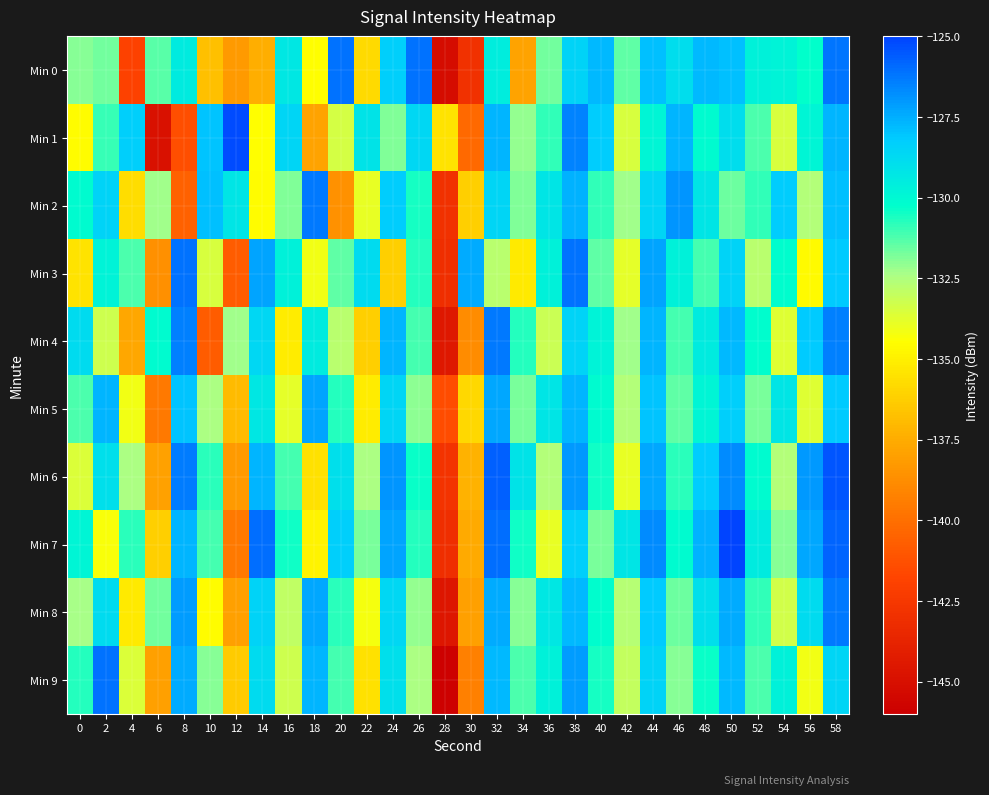

Reading left to right, transcribe all the data shown in this chart.

Min 0: 0=-131.9	2=-131.7	4=-142.0	6=-131.4	8=-129.5	10=-136.8	12=-138.3	14=-137.4	16=-129.3	18=-134.5	20=-126.1	22=-135.8	24=-128.3	26=-126.1	28=-145.2	30=-143.0	32=-129.5	34=-137.9	36=-131.7	38=-128.5	40=-127.7	42=-131.4	44=-127.9	46=-128.9	48=-127.8	50=-127.9	52=-129.7	54=-129.8	56=-130.3	58=-126.2
Min 1: 0=-134.6	2=-130.9	4=-128.3	6=-144.9	8=-141.4	10=-128.0	12=-125.2	14=-134.5	16=-128.5	18=-137.8	20=-133.4	22=-129.1	24=-131.9	26=-128.7	28=-135.4	30=-140.2	32=-127.7	34=-132.1	36=-130.9	38=-126.5	40=-128.2	42=-133.5	44=-129.9	46=-127.7	48=-130.1	50=-128.9	52=-131.2	54=-133.5	56=-129.9	58=-127.7
Min 2: 0=-130.1	2=-128.5	4=-135.7	6=-132.2	8=-140.6	10=-127.9	12=-129.2	14=-134.6	16=-131.9	18=-126.2	20=-138.6	22=-133.9	24=-128.2	26=-130.6	28=-142.9	30=-136.2	32=-128.6	34=-131.9	36=-129.2	38=-127.6	40=-130.9	42=-132.2	44=-128.6	46=-126.9	48=-129.2	50=-131.6	52=-130.9	54=-128.2	56=-132.6	58=-127.9
Min 3: 0=-135.5	2=-129.8	4=-131.2	6=-138.7	8=-126.1	10=-133.5	12=-140.8	14=-127.2	16=-129.7	18=-134.1	20=-131.5	22=-128.8	24=-136.2	26=-130.7	28=-143.1	30=-127.5	32=-132.8	34=-135.2	36=-129.7	38=-126.1	40=-131.5	42=-133.8	44=-127.2	46=-129.7	48=-131.1	50=-128.5	52=-132.8	54=-130.2	56=-134.7	58=-128.1
Min 4: 0=-128.8	2=-133.2	4=-137.7	6=-130.1	8=-126.5	10=-140.8	12=-132.2	14=-128.7	16=-135.1	18=-129.5	20=-132.8	22=-136.2	24=-127.7	26=-131.1	28=-144.5	30=-138.8	32=-126.2	34=-130.7	36=-133.1	38=-128.5	40=-129.8	42=-132.2	44=-127.7	46=-131.1	48=-129.5	50=-127.8	52=-130.2	54=-133.7	56=-128.1	58=-126.5
Min 5: 0=-131.2	2=-127.7	4=-134.1	6=-139.6	8=-128.0	10=-132.5	12=-136.9	14=-129.3	16=-133.8	18=-127.2	20=-130.7	22=-135.1	24=-128.6	26=-132.0	28=-141.5	30=-135.9	32=-127.3	34=-131.8	36=-129.2	38=-127.7	40=-130.1	42=-132.6	44=-128.0	46=-131.5	48=-129.9	50=-128.3	52=-131.8	54=-129.2	56=-133.7	58=-128.1
Min 6: 0=-133.6	2=-129.0	4=-132.5	6=-137.9	8=-126.3	10=-130.8	12=-138.2	14=-127.7	16=-131.1	18=-135.6	20=-129.0	22=-132.5	24=-126.9	26=-130.3	28=-142.8	30=-137.2	32=-125.7	34=-129.1	36=-132.6	38=-127.0	40=-130.5	42=-133.9	44=-127.3	46=-130.8	48=-128.2	50=-126.7	52=-130.1	54=-132.6	56=-127.0	58=-125.5
Min 7: 0=-129.9	2=-134.3	4=-130.8	6=-136.2	8=-127.7	10=-131.1	12=-139.6	14=-126.0	16=-130.5	18=-134.9	20=-128.3	22=-131.8	24=-127.2	26=-130.7	28=-143.1	30=-137.6	32=-126.0	34=-130.5	36=-133.9	38=-128.3	40=-131.8	42=-129.2	44=-126.7	46=-130.1	48=-127.6	50=-125.0	52=-129.5	54=-131.9	56=-127.3	58=-125.8
Min 8: 0=-132.3	2=-128.8	4=-135.2	6=-131.7	8=-127.1	10=-134.6	12=-138.0	14=-128.5	16=-132.9	18=-127.3	20=-130.8	22=-134.2	24=-128.7	26=-132.1	28=-144.6	30=-138.0	32=-127.5	34=-131.9	36=-129.3	38=-127.8	40=-130.2	42=-132.7	44=-128.1	46=-131.6	48=-129.0	50=-127.5	52=-130.9	54=-133.3	56=-128.8	58=-126.2
Min 9: 0=-130.7	2=-126.1	4=-133.6	6=-138.0	8=-127.5	10=-131.9	12=-136.3	14=-128.8	16=-133.2	18=-127.7	20=-131.1	22=-135.6	24=-129.0	26=-132.5	28=-145.9	30=-139.3	32=-127.8	34=-131.2	36=-129.7	38=-127.1	40=-130.6	42=-133.0	44=-128.5	46=-131.9	48=-130.3	50=-127.8	52=-131.2	54=-129.7	56=-134.1	58=-128.6